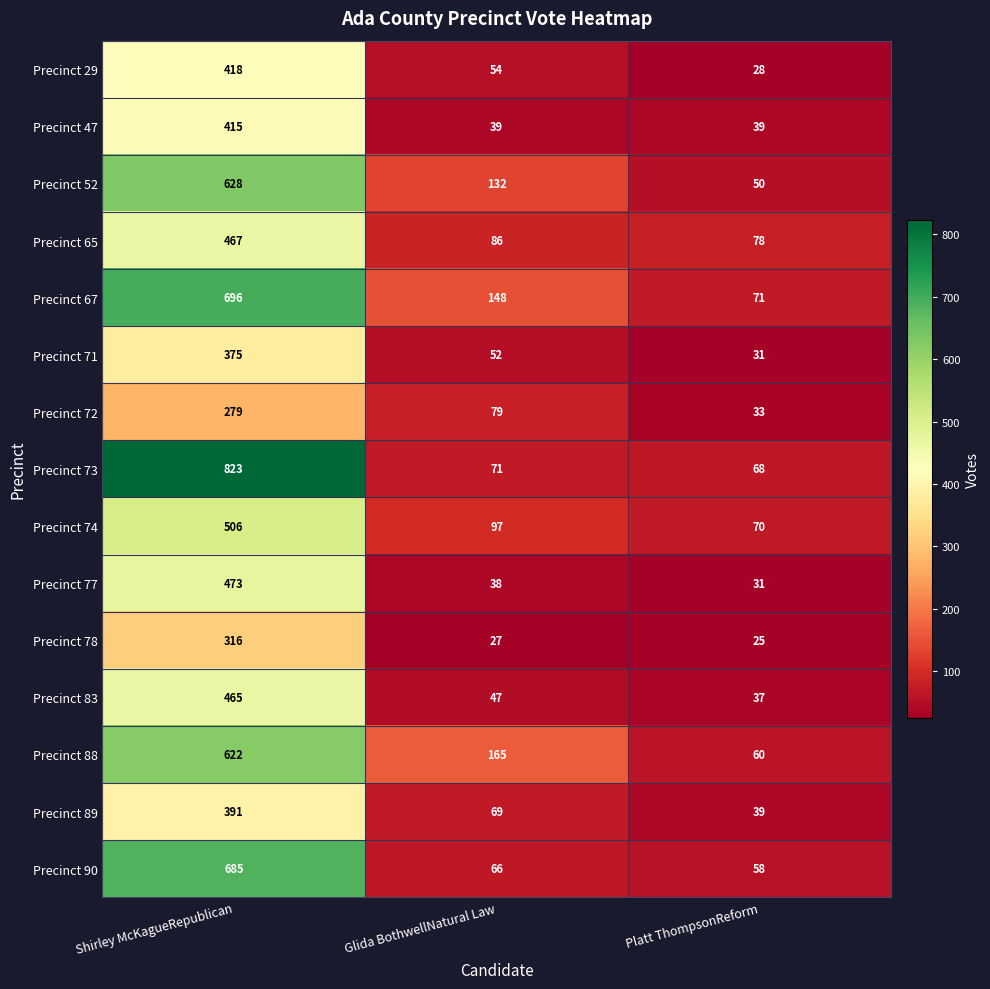

At how many categories does at least one series exceed 664?

1